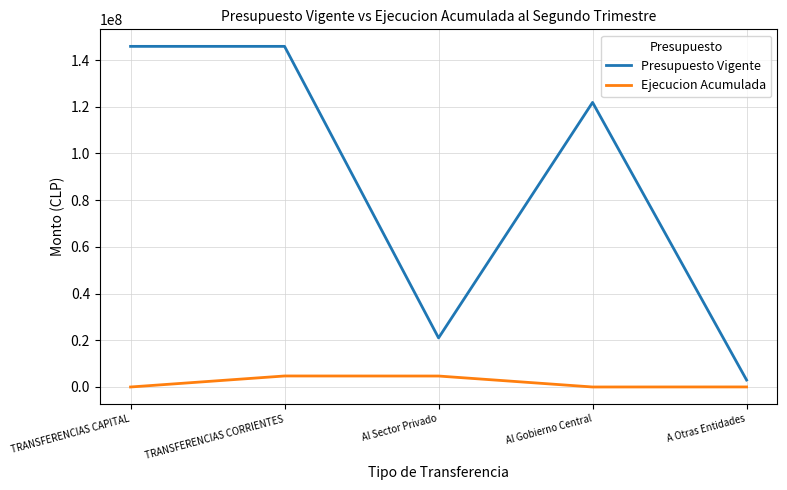

True or false: Presupuesto Vigente and Ejecucion Acumulada intersect in this chart.

False